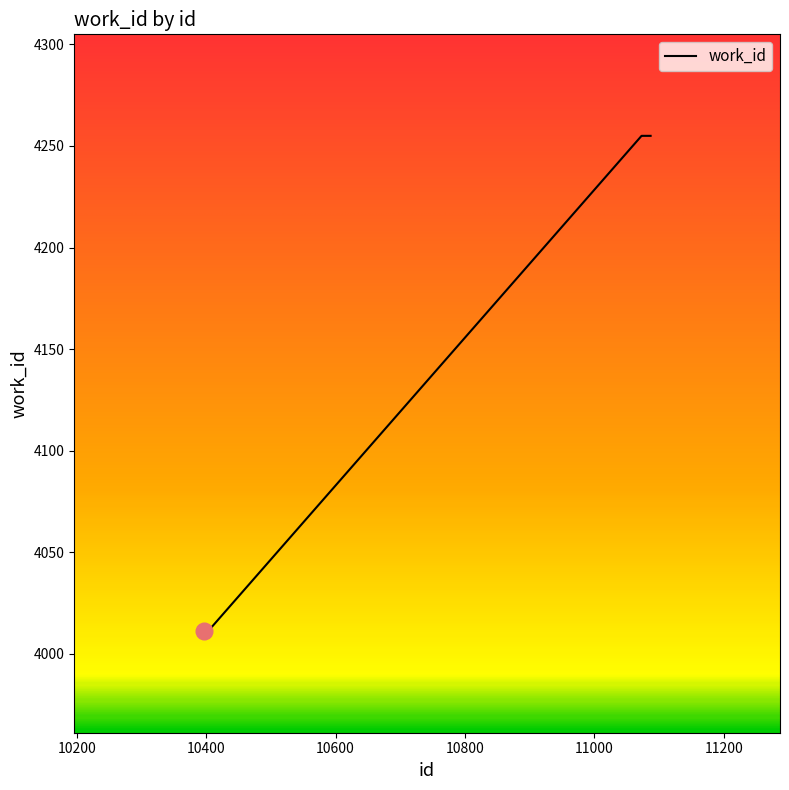

What is the difference between the maximum and minimum values?

244